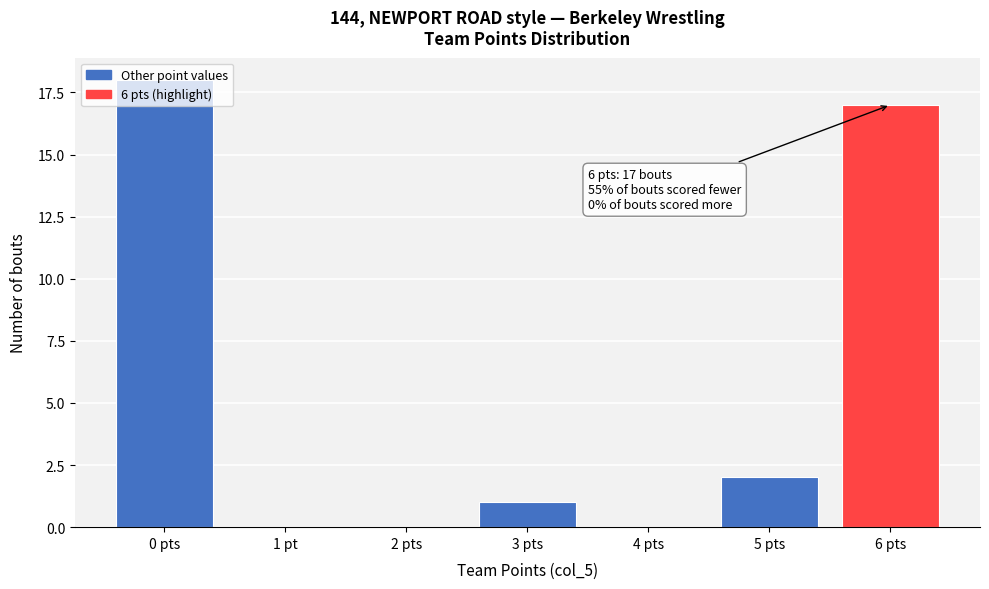

At which label is the value closest to 9?

5 pts